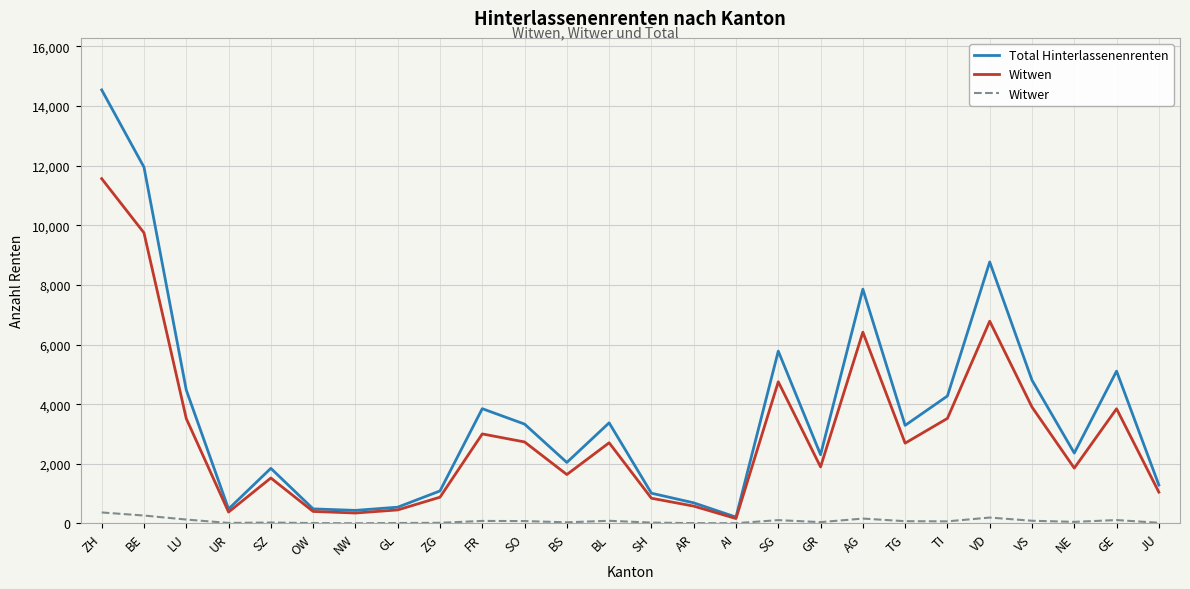

How many lines are shown in the chart?

3